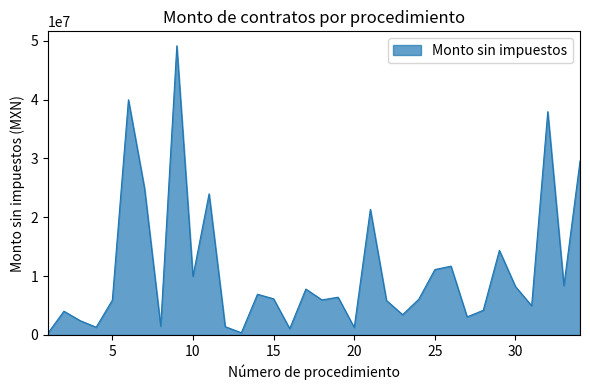

What is the difference between the maximum and minimum values?

48863051.8